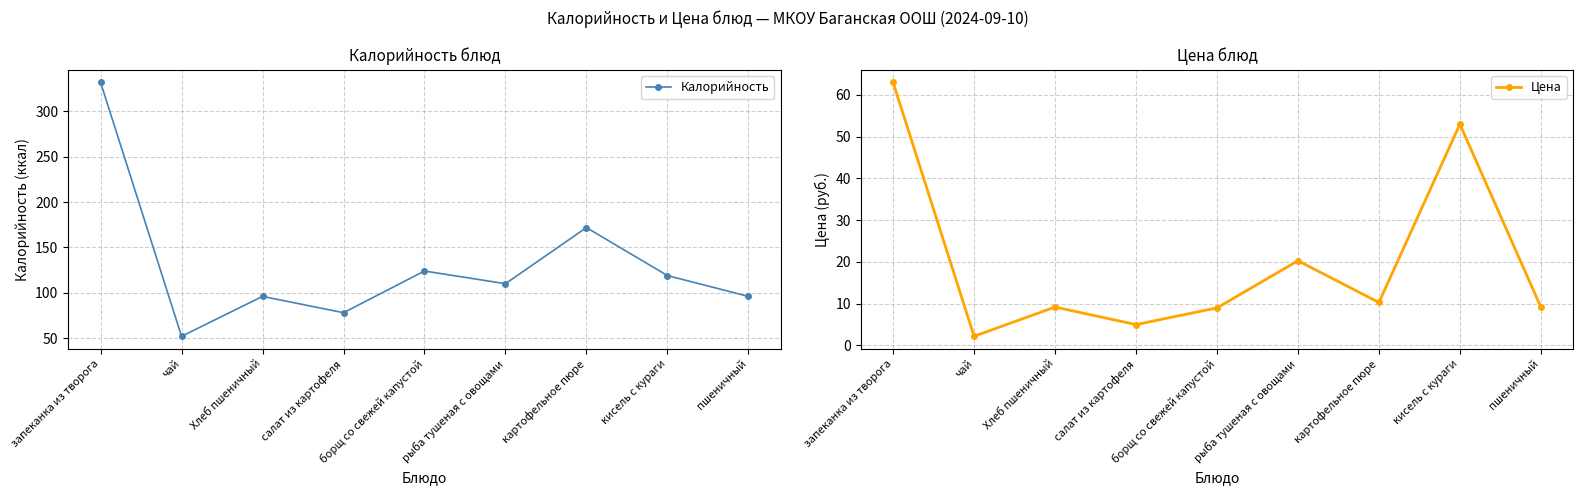

At which category is the sum across all series the highest?

запеканка из творога